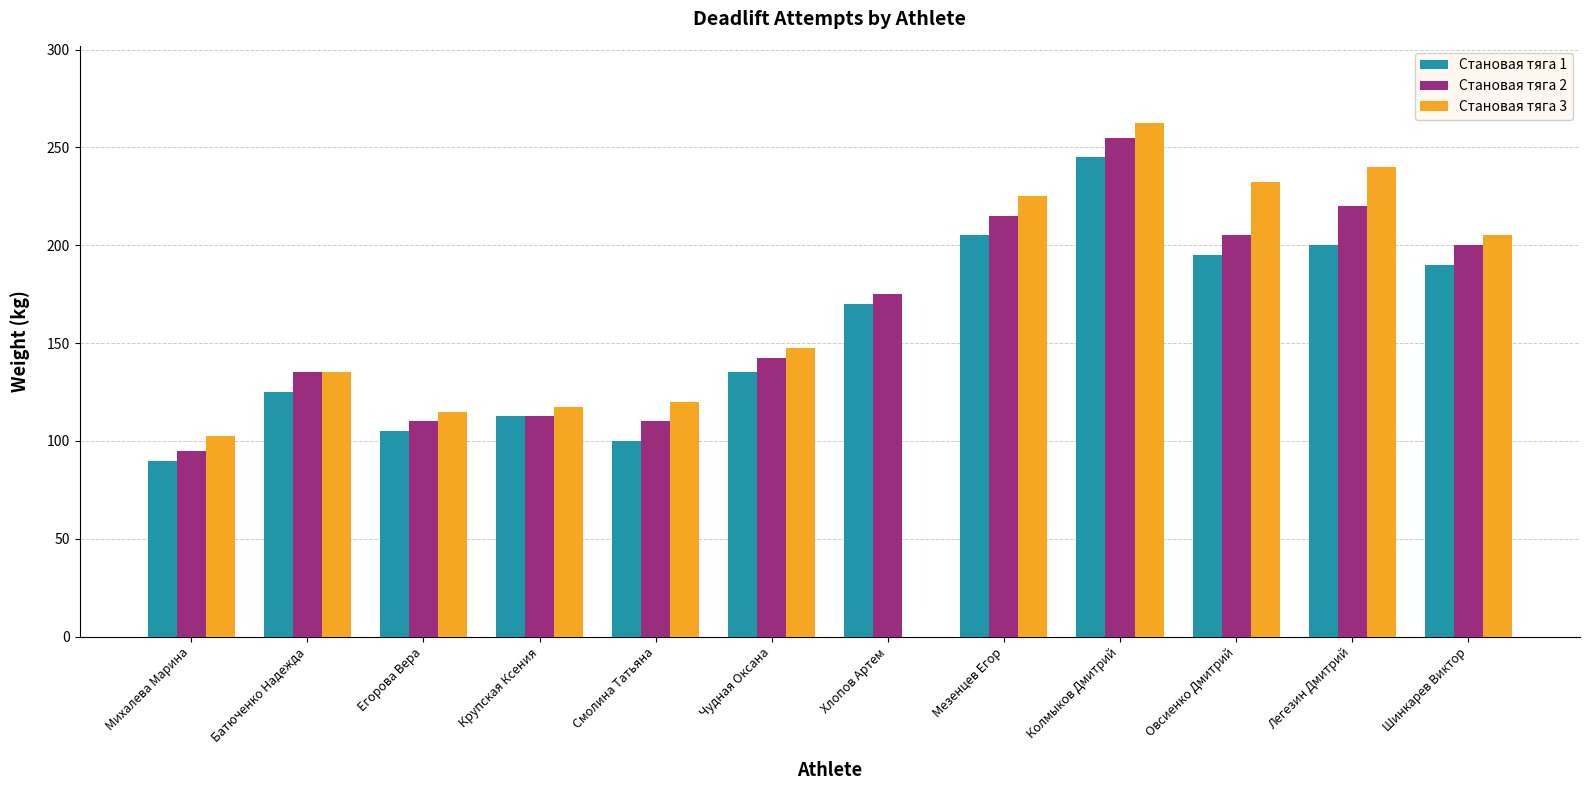

Is the value of Становая тяга 3 at Смолина Татьяна greater than the value of Становая тяга 1 at Мезенцев Егор?

No